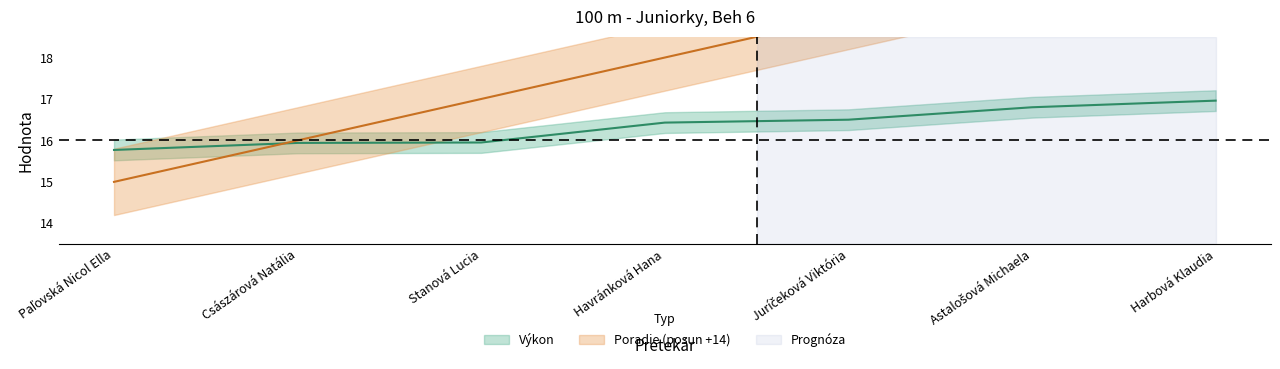

What is the difference between the maximum and minimum values in the Poradie series?

6.0